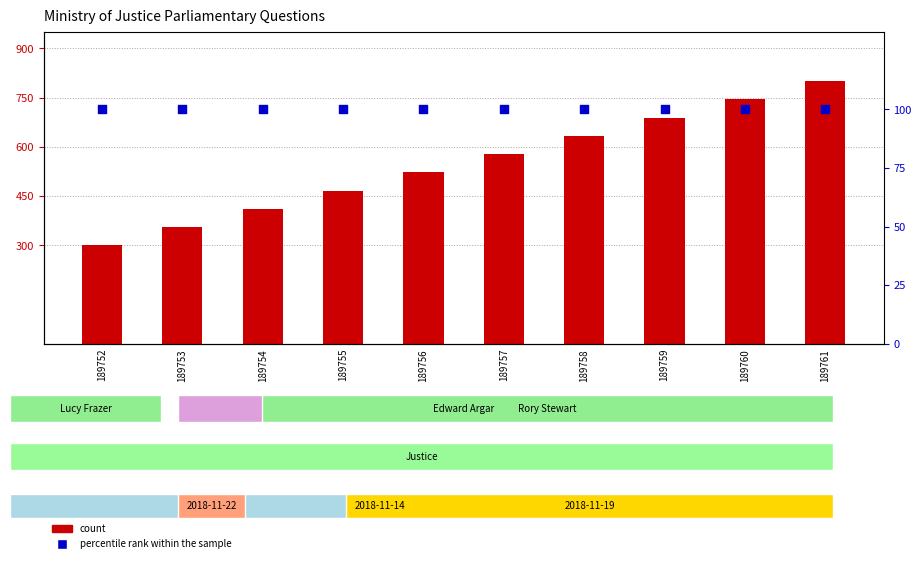

Which series has the widest spread of Y values?

count